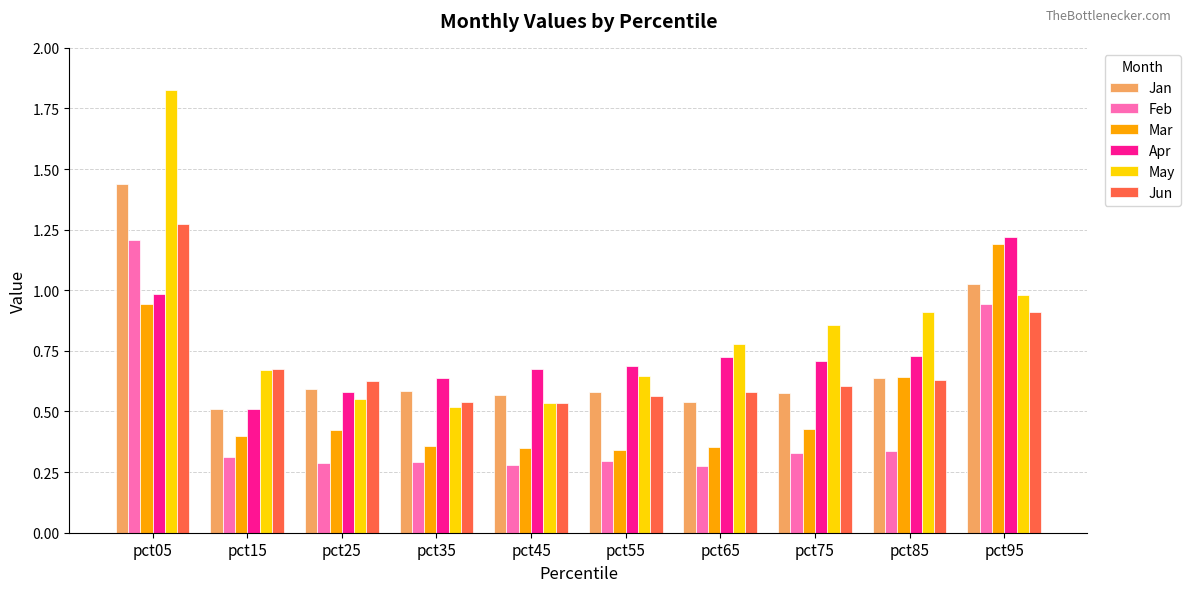

Which category has the highest value in the Apr series?

pct95